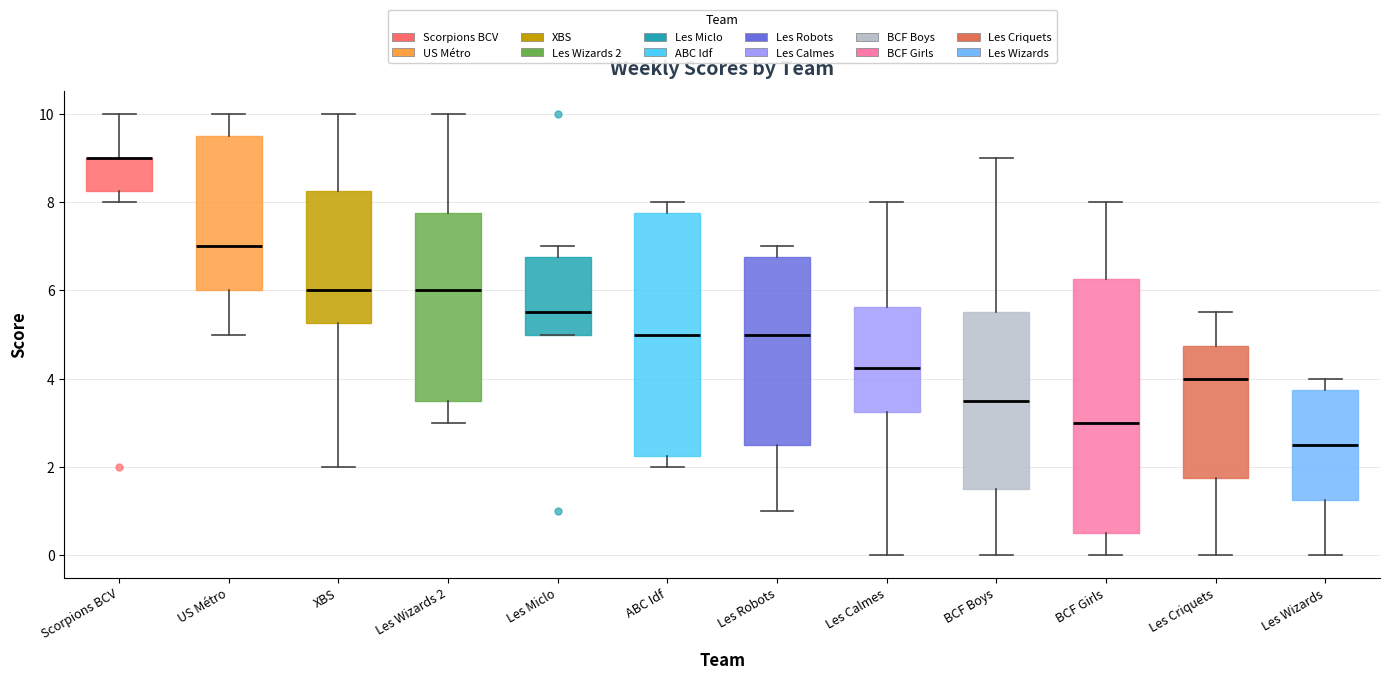

Where is the upper edge of the box for Les Criquets on the y-axis? The values are not printed on the chart, so give them approximately, as read against the axis.

4.8